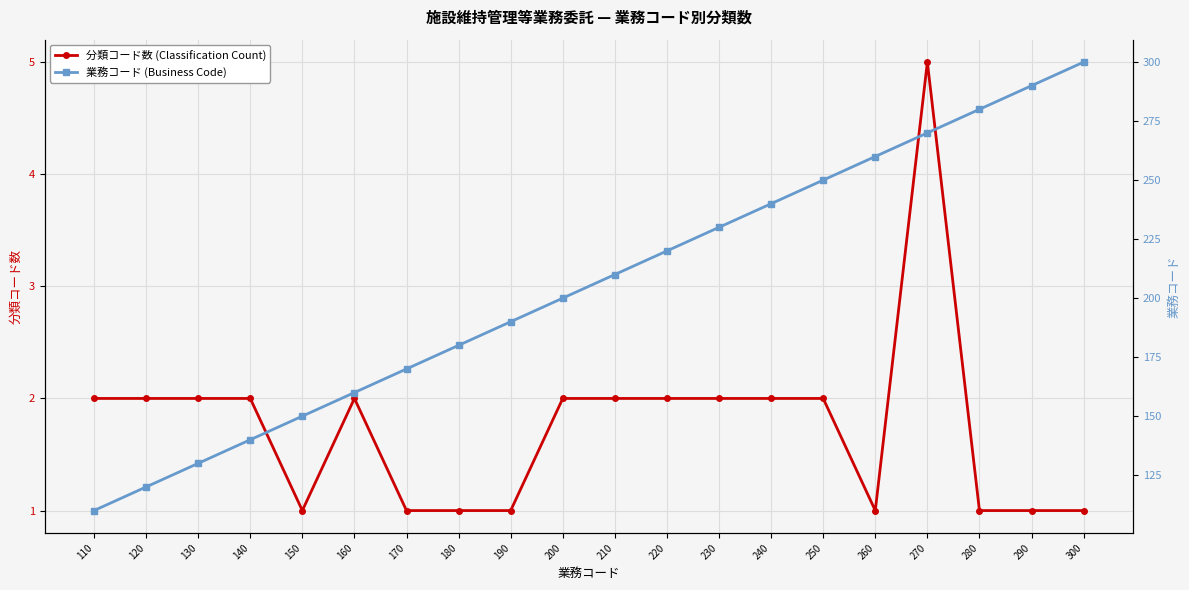

Reading left to right, what are all the values shown in this chart?

分類コード数 (Classification Count): 110=2	120=2	130=2	140=2	150=1	160=2	170=1	180=1	190=1	200=2	210=2	220=2	230=2	240=2	250=2	260=1	270=5	280=1	290=1	300=1
業務コード (Business Code): 110=110	120=120	130=130	140=140	150=150	160=160	170=170	180=180	190=190	200=200	210=210	220=220	230=230	240=240	250=250	260=260	270=270	280=280	290=290	300=300